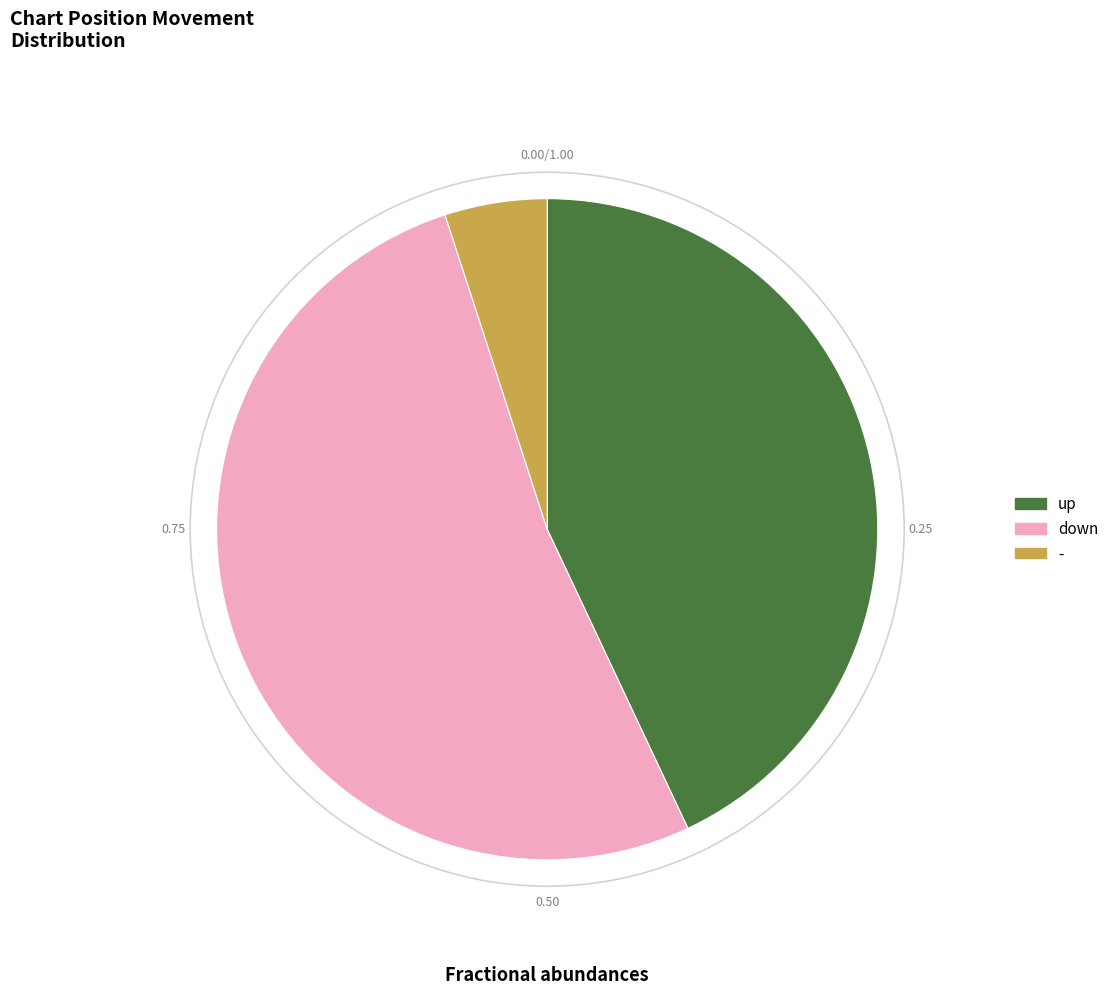

Which slice is the smallest?

-